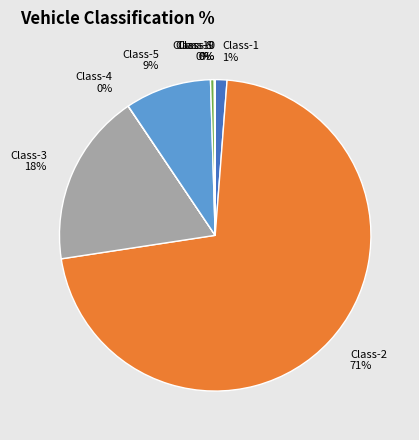

Which category has the biggest portion of the pie?

Class-2